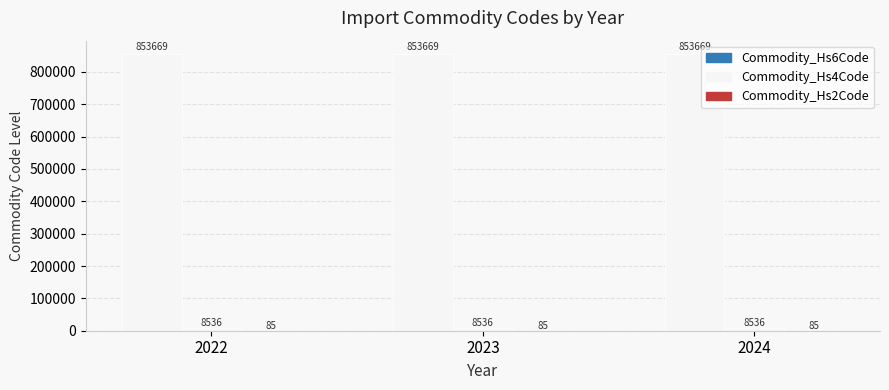

How many distinct data groups are displayed?

3